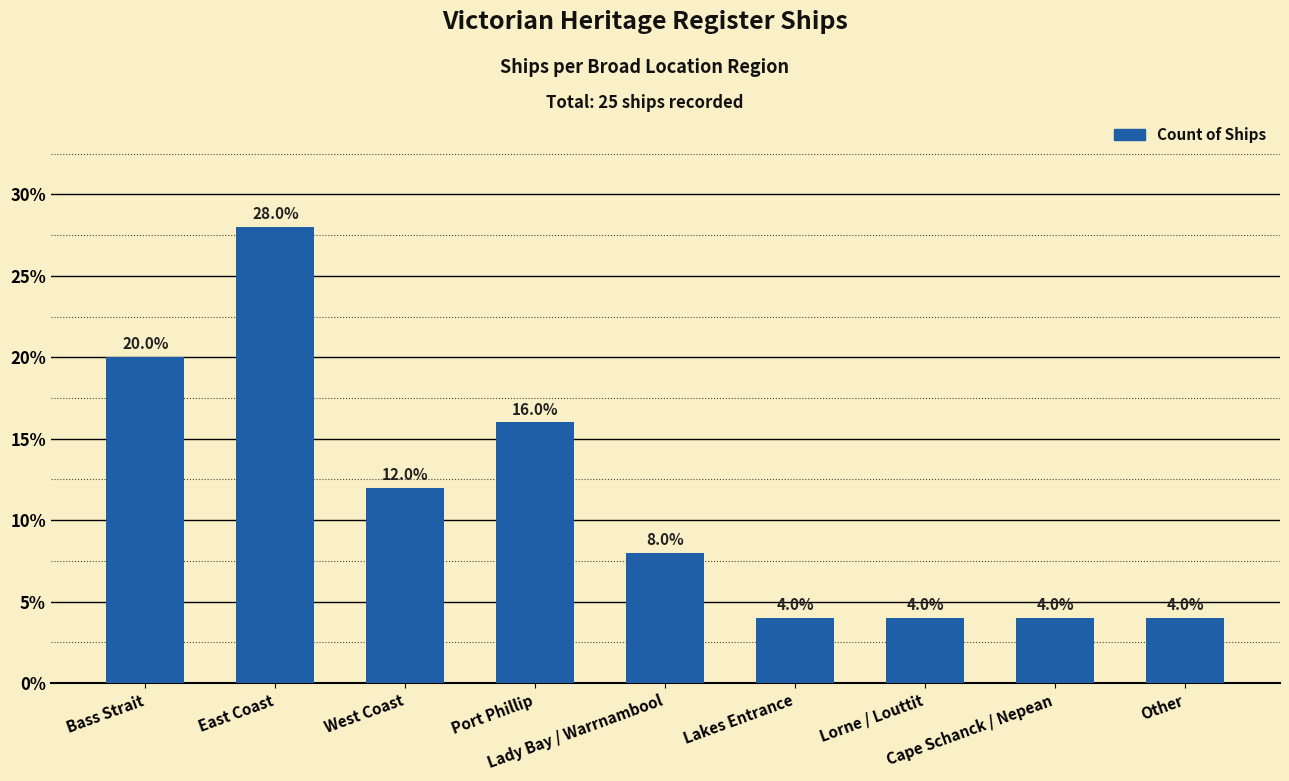

How many bars are there in total?

9